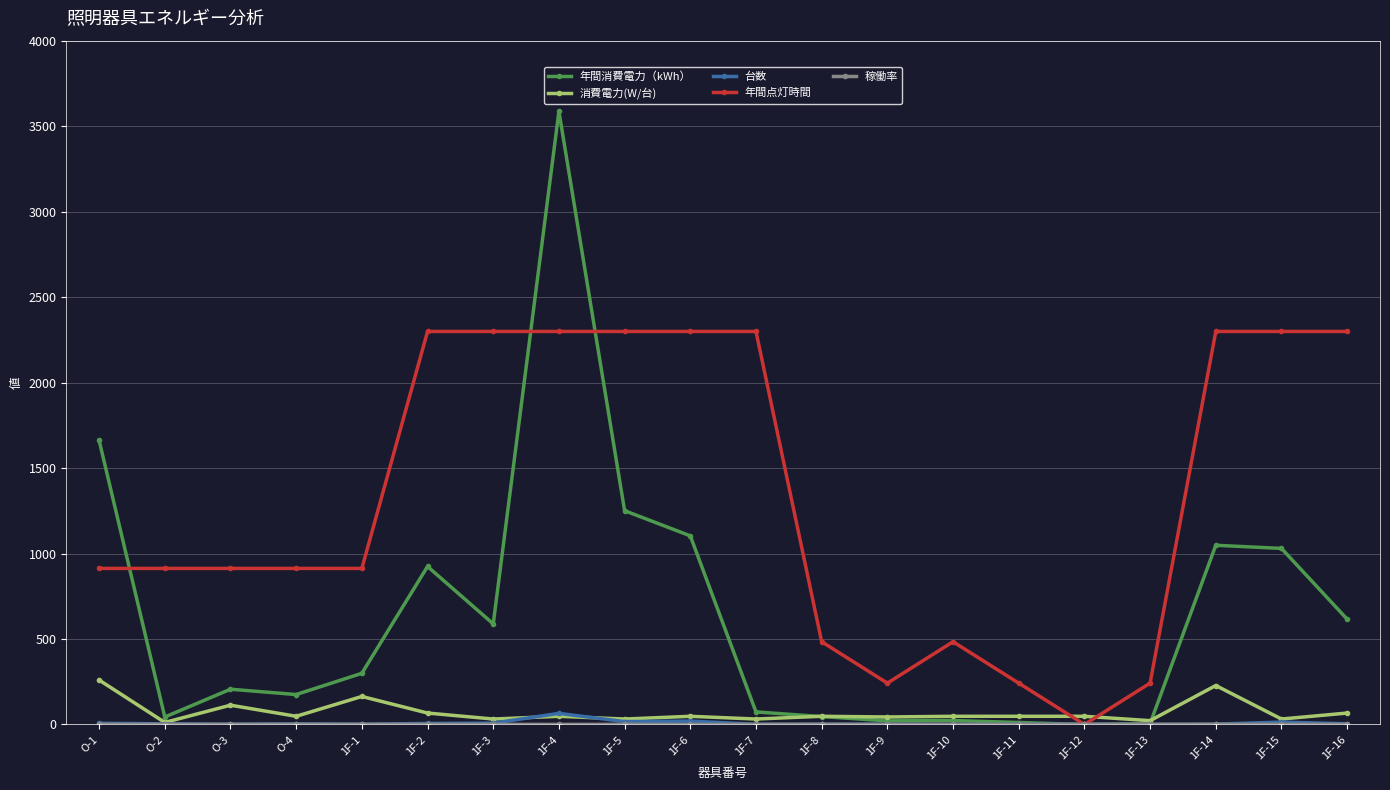

Count the number of categories in the chart.

20